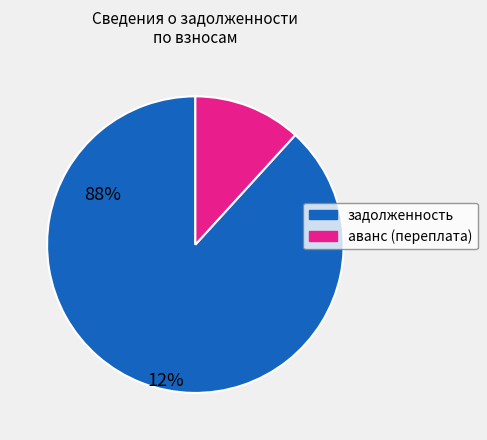

What is the ratio of the value at задолженность to the value at аванс (переплата)?

7.5